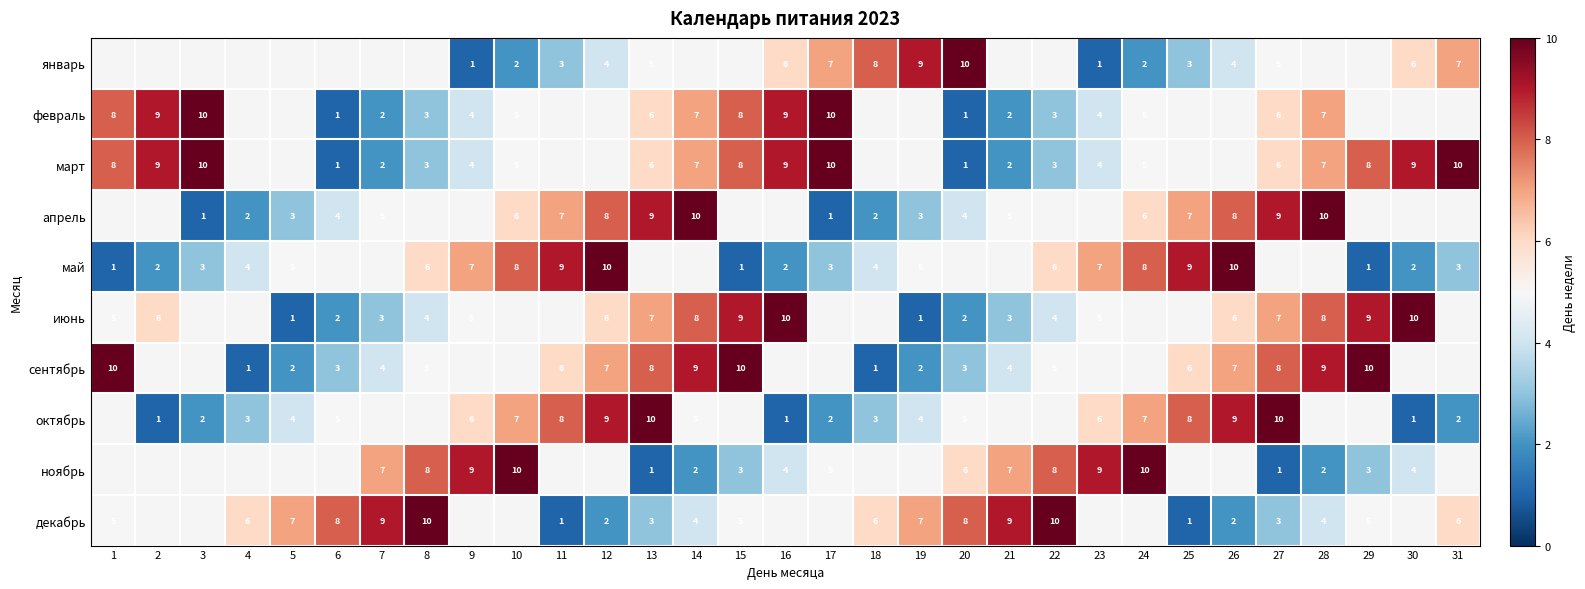

The value of октябрь at 14 is 8. True or false?

False